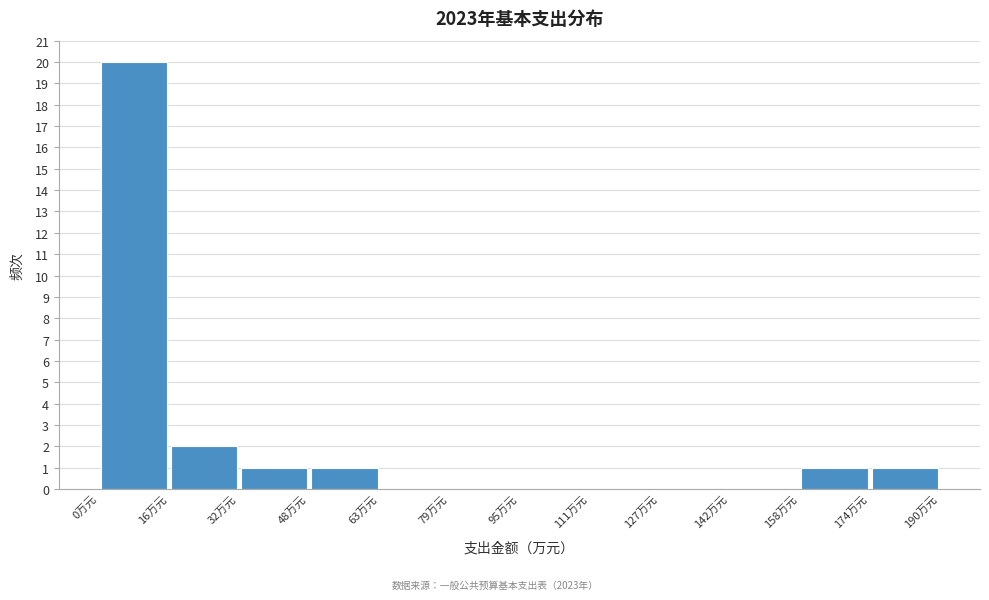

Reading left to right, list every bar in this chart as the range it spans on the x-axis followed by its height. Neither the bar edges nor the heights are printed on the chart, so give them approximately, as read against the axes.

0 to 16: 20
16 to 32: 2
32 to 48: 1
48 to 64: 1
64 to 80: 0
80 to 94: 0
94 to 110: 0
110 to 126: 0
126 to 142: 0
142 to 158: 0
158 to 174: 1
174 to 190: 1